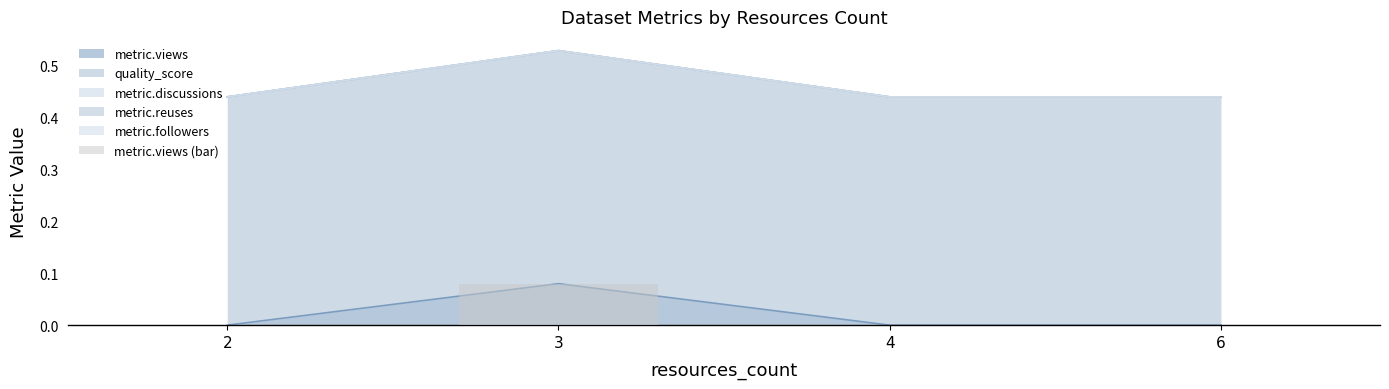

True or false: the data shows 0.0 at 4.

True